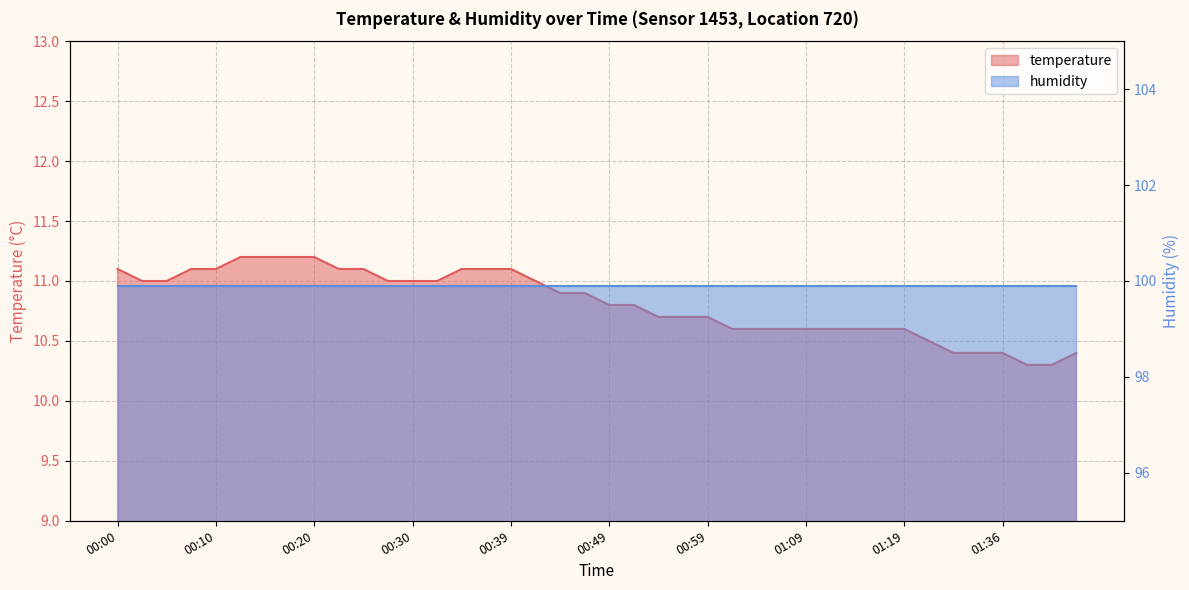

What is the sum of the values at 00:27 and 00:00?

22.1